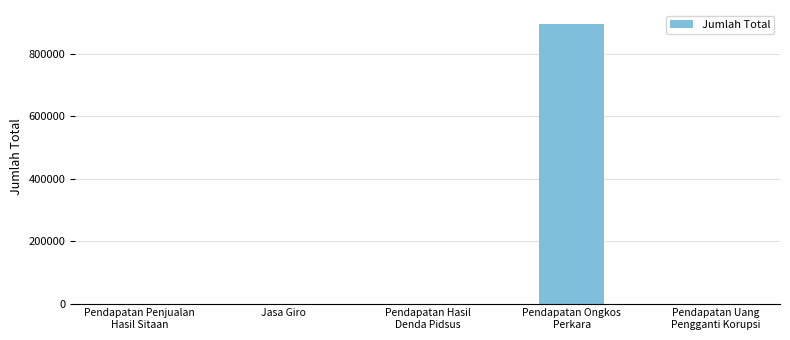

True or false: the data shows 0 at Pendapatan Uang
Pengganti Korupsi.

True